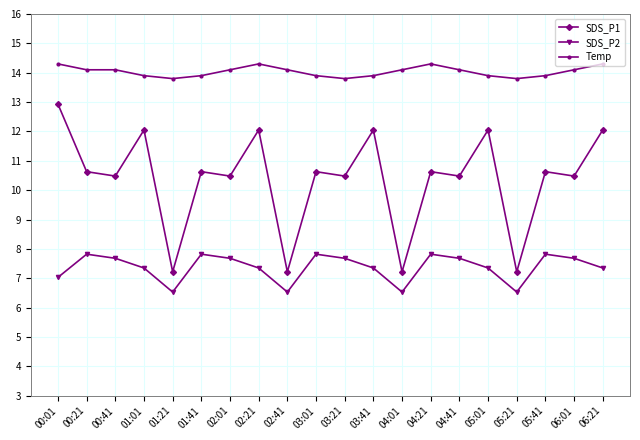

What is the label of the 16th point from the right?

01:21